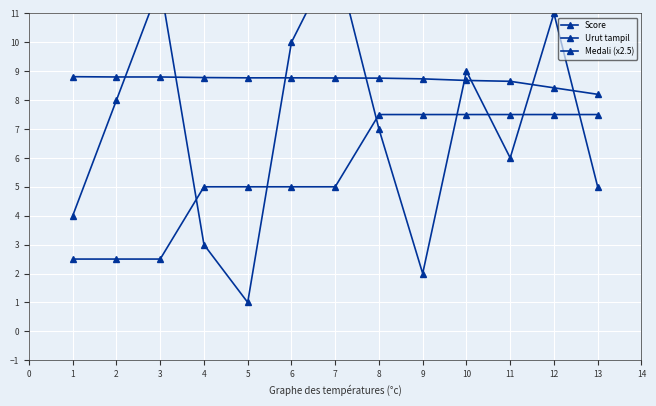

List the series in order of their overall mean, highest first.

Score, Urut tampil, Medali (x2.5)